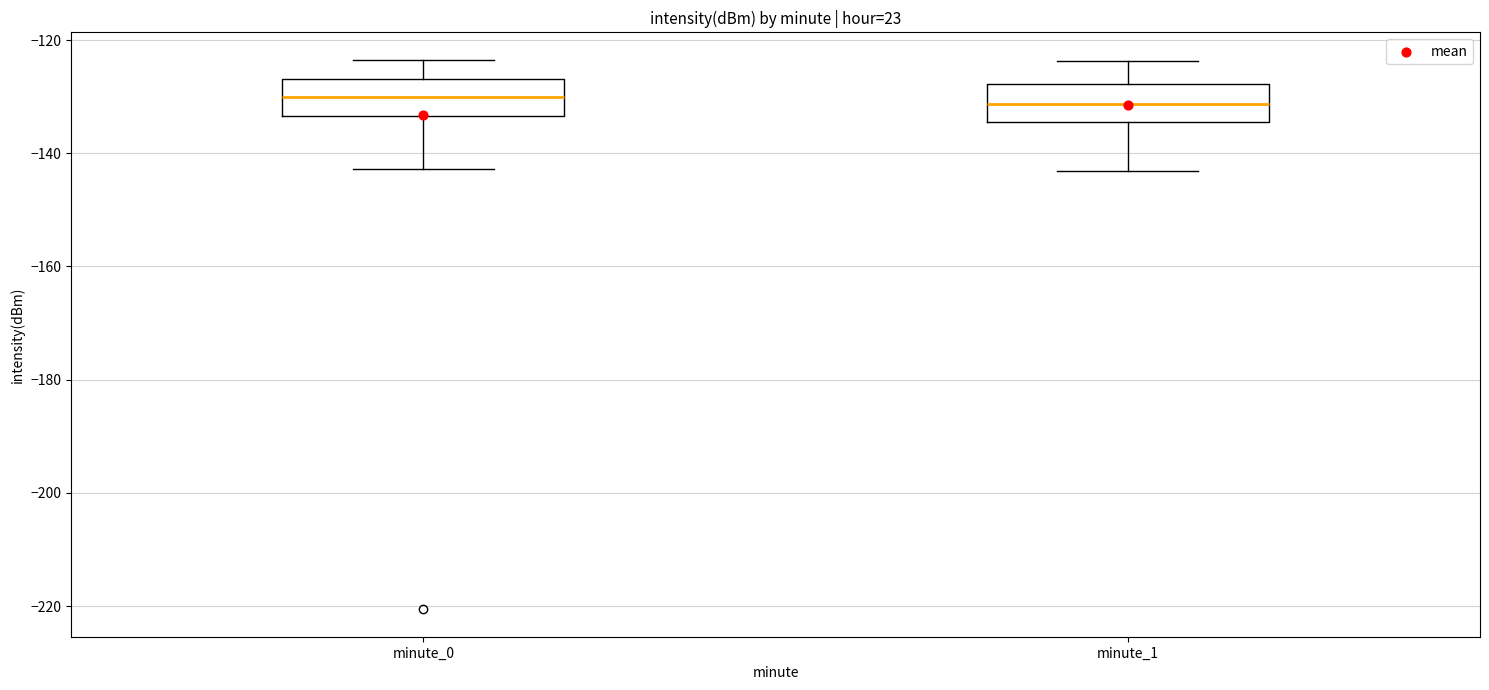

Reading left to right, read every box against the y-axis: the position of its median line, the range the box covers, and the ends of its whiskers. The values are not printed on the chart, so give them approximately, as read against the axis.

minute_0: median -130, box -134 to -126, whiskers -142 to -124
minute_1: median -132, box -134 to -128, whiskers -144 to -124